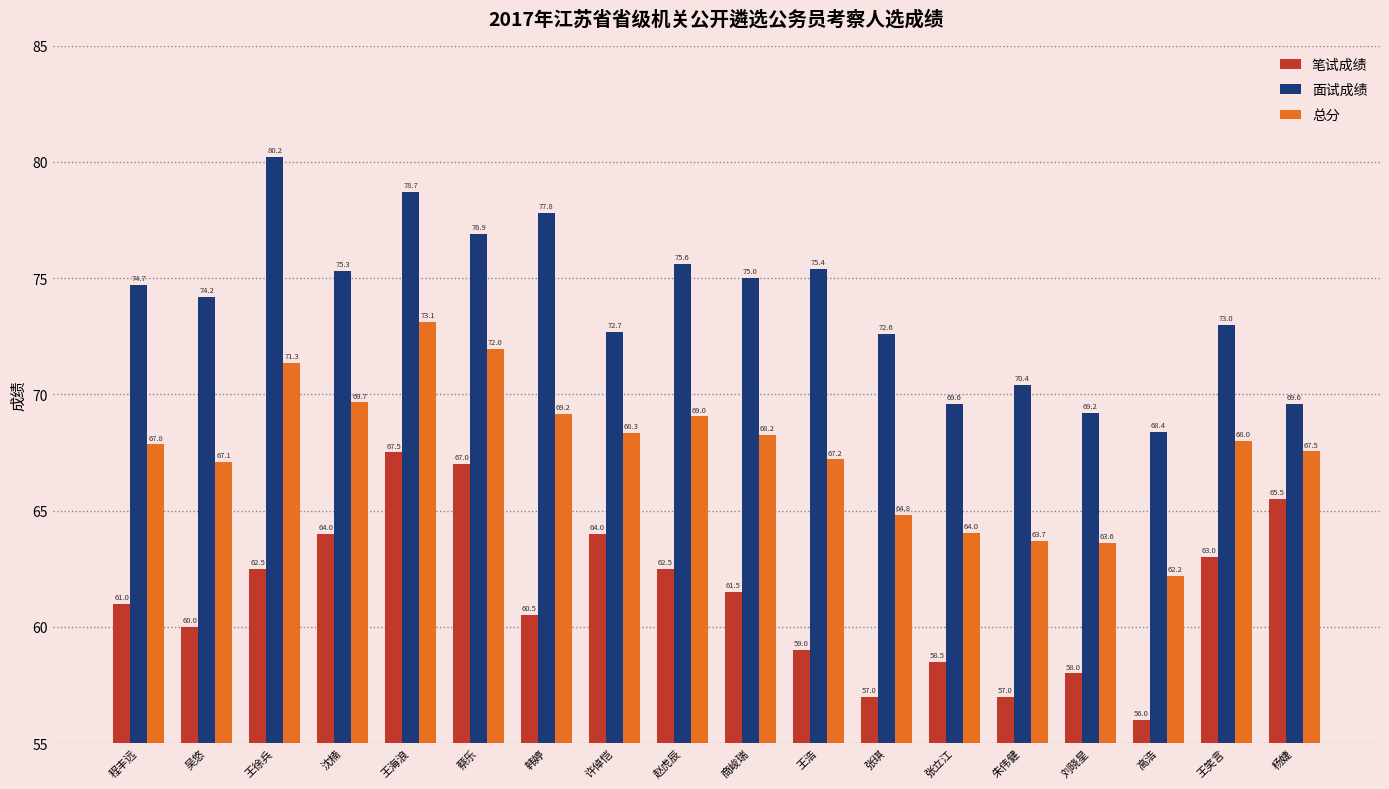

What is the difference between the maximum and minimum values in the 总分 series?

10.9